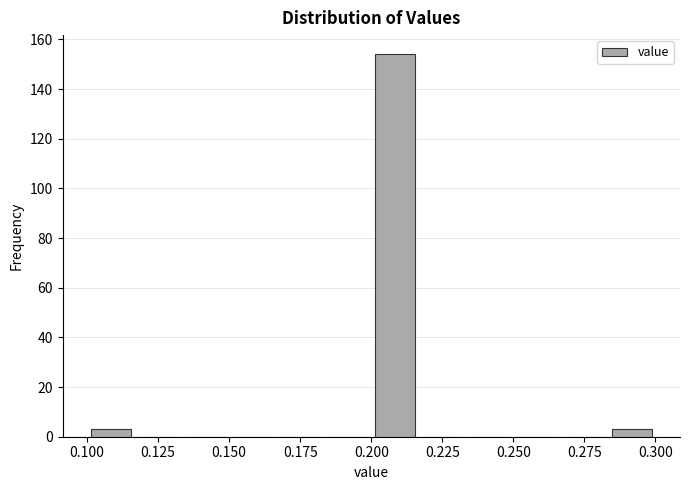

Read against the x-axis, roughly where is the centre of the tallest bar?

0.210